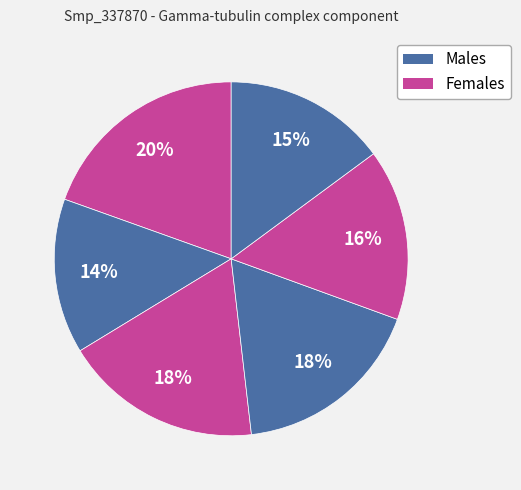

Count the number of slices in the pie.

6